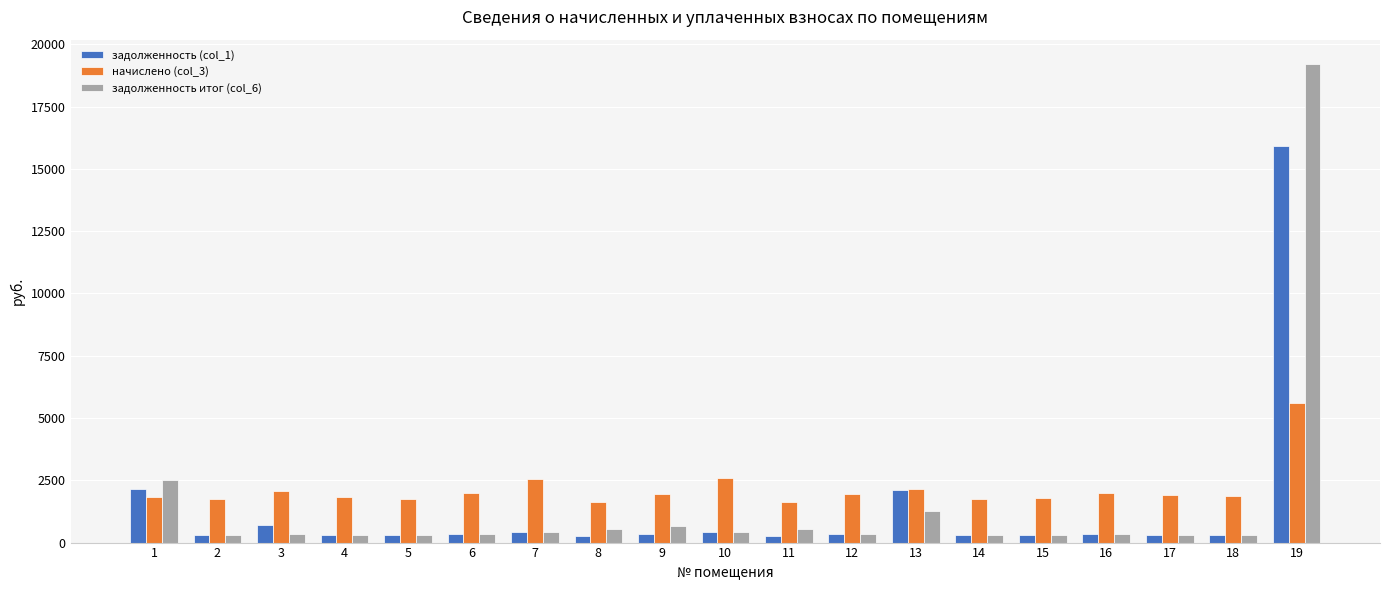

Where does the задолженность (col_1) series first go above 325?

1